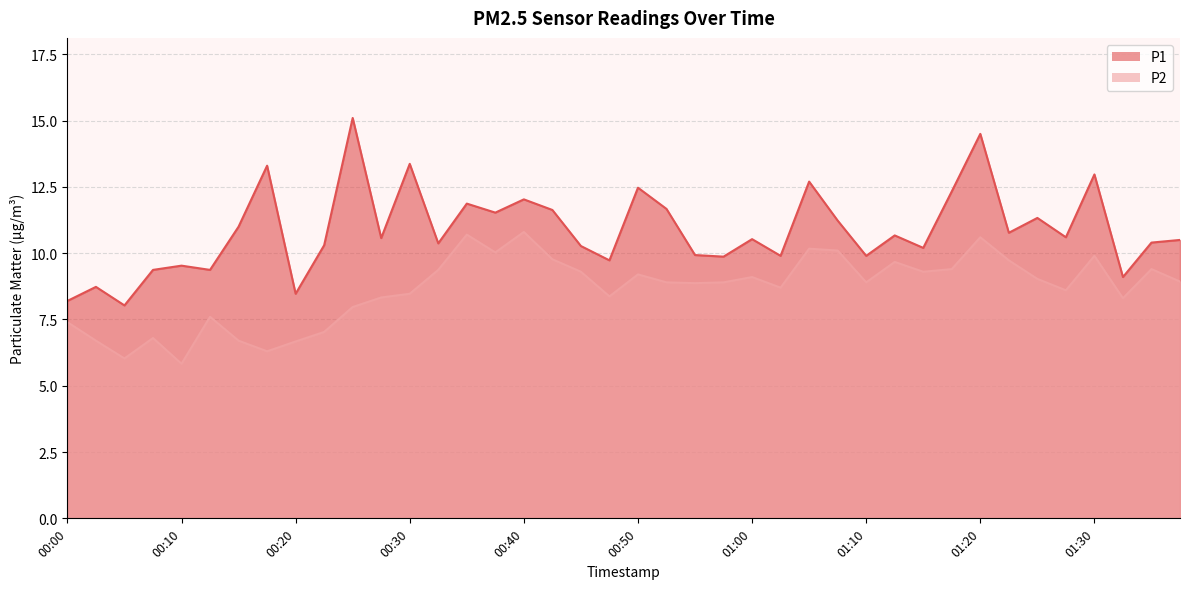

Between 00:57 and 00:35, which is larger?

00:35